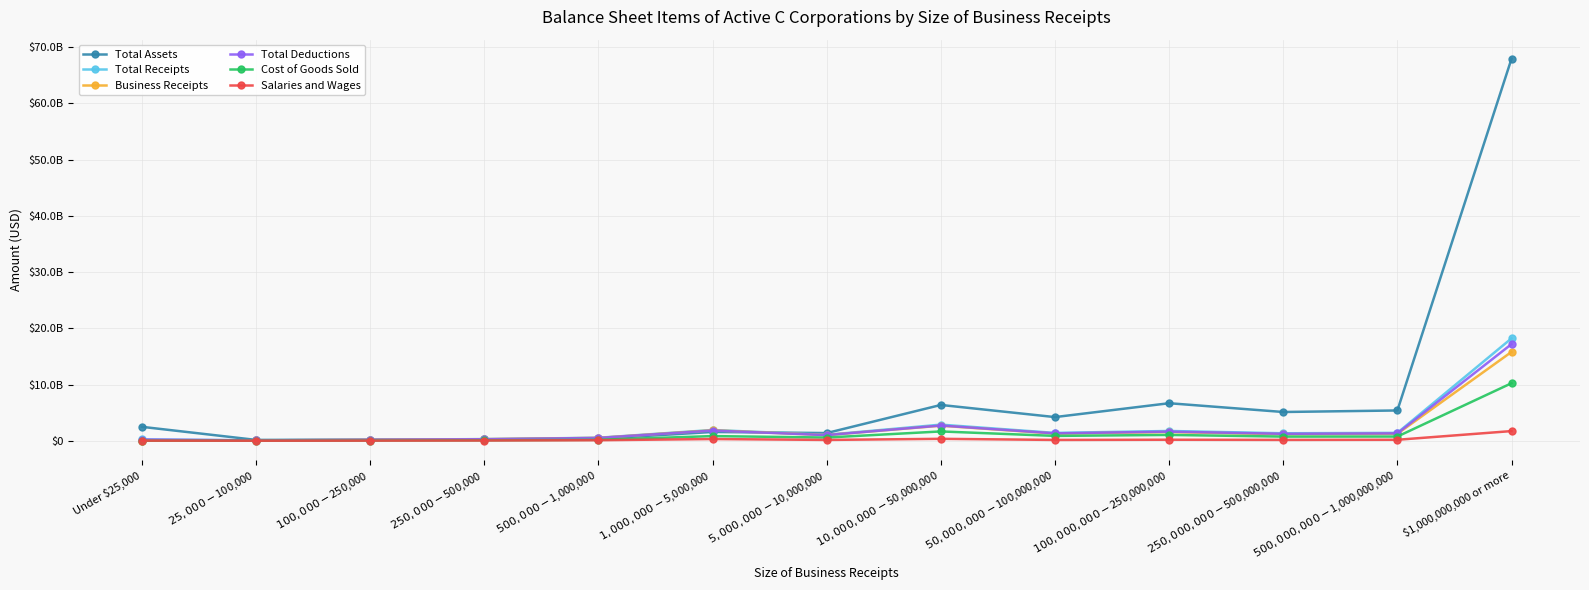

Reading right to left, list all the values displayed in this chart.

Total Assets: $1,000,000,000 or more=67926532519	$500,000,000-$1,000,000,000=5384472402	$250,000,000-$500,000,000=5111020266	$100,000,000-$250,000,000=6673202928	$50,000,000-$100,000,000=4206371800	$10,000,000-$50,000,000=6365361730	$5,000,000-$10,000,000=1365666616	$1,000,000-$5,000,000=1561347160	$500,000-$1,000,000=355379696	$250,000-$500,000=240814858	$100,000-$250,000=177704613	$25,000-$100,000=147639419	Under $25,000=2475036587
Total Receipts: $1,000,000,000 or more=18205560682	$500,000,000-$1,000,000,000=1402869542	$250,000,000-$500,000,000=1328836768	$100,000,000-$250,000,000=1737882038	$50,000,000-$100,000,000=1393871811	$10,000,000-$50,000,000=2864116258	$5,000,000-$10,000,000=1054150988	$1,000,000-$5,000,000=1914797440	$500,000-$1,000,000=531893808	$250,000-$500,000=289816418	$100,000-$250,000=185822182	$25,000-$100,000=64408772	Under $25,000=234389390
Business Receipts: $1,000,000,000 or more=15794179695	$500,000,000-$1,000,000,000=1237060756	$250,000,000-$500,000,000=1160117780	$100,000,000-$250,000,000=1545869437	$50,000,000-$100,000,000=1273132853	$10,000,000-$50,000,000=2673174173	$5,000,000-$10,000,000=1011828145	$1,000,000-$5,000,000=1856032072	$500,000-$1,000,000=504184157	$250,000-$500,000=280505007	$100,000-$250,000=175743870	$25,000-$100,000=56830702	Under $25,000=6486536
Total Deductions: $1,000,000,000 or more=17182525580	$500,000,000-$1,000,000,000=1308408879	$250,000,000-$500,000,000=1233274082	$100,000,000-$250,000,000=1622954053	$50,000,000-$100,000,000=1312003219	$10,000,000-$50,000,000=2708375739	$5,000,000-$10,000,000=1004389667	$1,000,000-$5,000,000=1812387091	$500,000-$1,000,000=499132473	$250,000-$500,000=269813214	$100,000-$250,000=169055094	$25,000-$100,000=65847980	Under $25,000=207143724
Cost of Goods Sold: $1,000,000,000 or more=10229438361	$500,000,000-$1,000,000,000=746585948	$250,000,000-$500,000,000=737258202	$100,000,000-$250,000,000=1035103995	$50,000,000-$100,000,000=861137372	$10,000,000-$50,000,000=1654432128	$5,000,000-$10,000,000=569585079	$1,000,000-$5,000,000=827353355	$500,000-$1,000,000=164682570	$250,000-$500,000=76770563	$100,000-$250,000=35385510	$25,000-$100,000=8501675	Under $25,000=1924008
Salaries and Wages: $1,000,000,000 or more=1718167757	$500,000,000-$1,000,000,000=171898542	$250,000,000-$500,000,000=149770602	$100,000,000-$250,000,000=180716943	$50,000,000-$100,000,000=144359048	$10,000,000-$50,000,000=340581700	$5,000,000-$10,000,000=144994691	$1,000,000-$5,000,000=303945102	$500,000-$1,000,000=93234115	$250,000-$500,000=41651178	$100,000-$250,000=18868556	$25,000-$100,000=4855249	Under $25,000=17234437